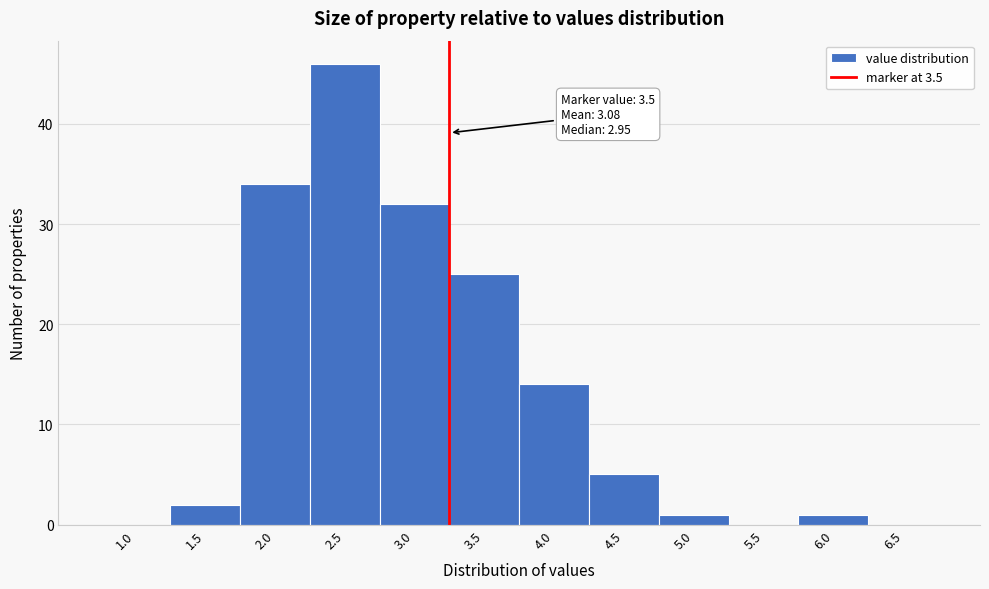

Reading left to right, what are all the values shown in this chart?

1.0=0	1.5=2	2.0=34	2.5=46	3.0=32	3.5=25	4.0=14	4.5=5	5.0=1	5.5=0	6.0=1	6.5=0